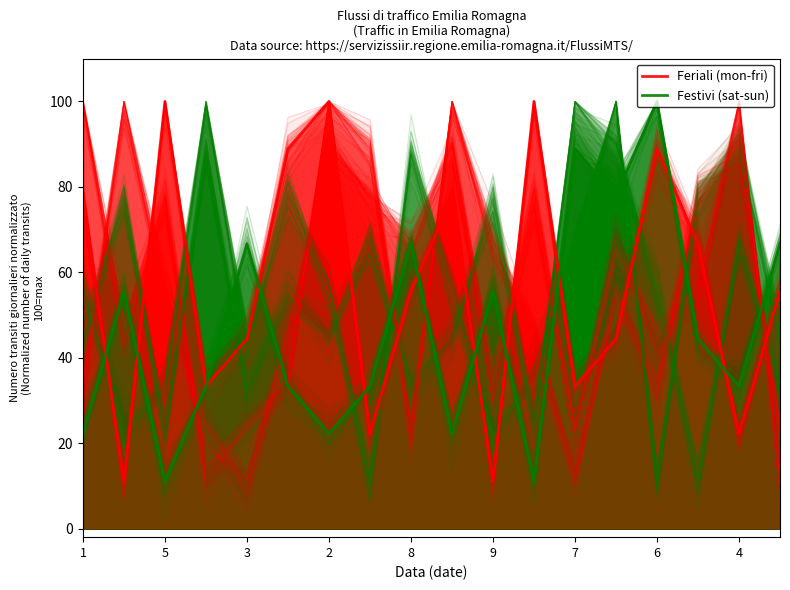

Rank the series by their maximum value, from highest to lowest.

Feriali (mon-fri), Festivi (sat-sun)